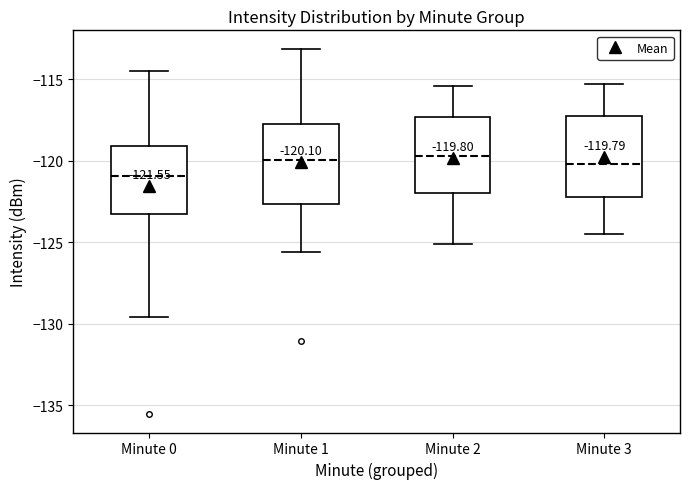

Which box's median line is the lowest?

Minute 0